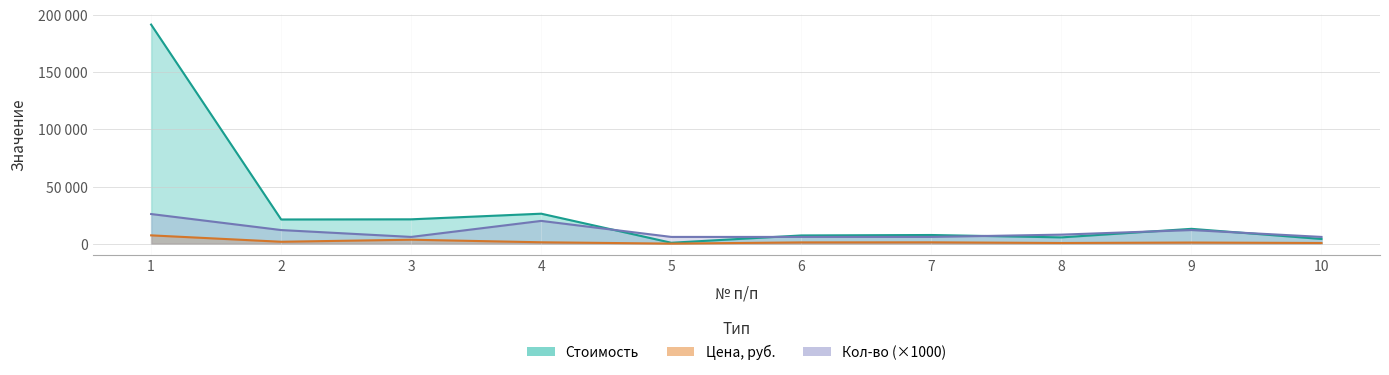

What is the difference between the highest and lowest values at 8?

7300